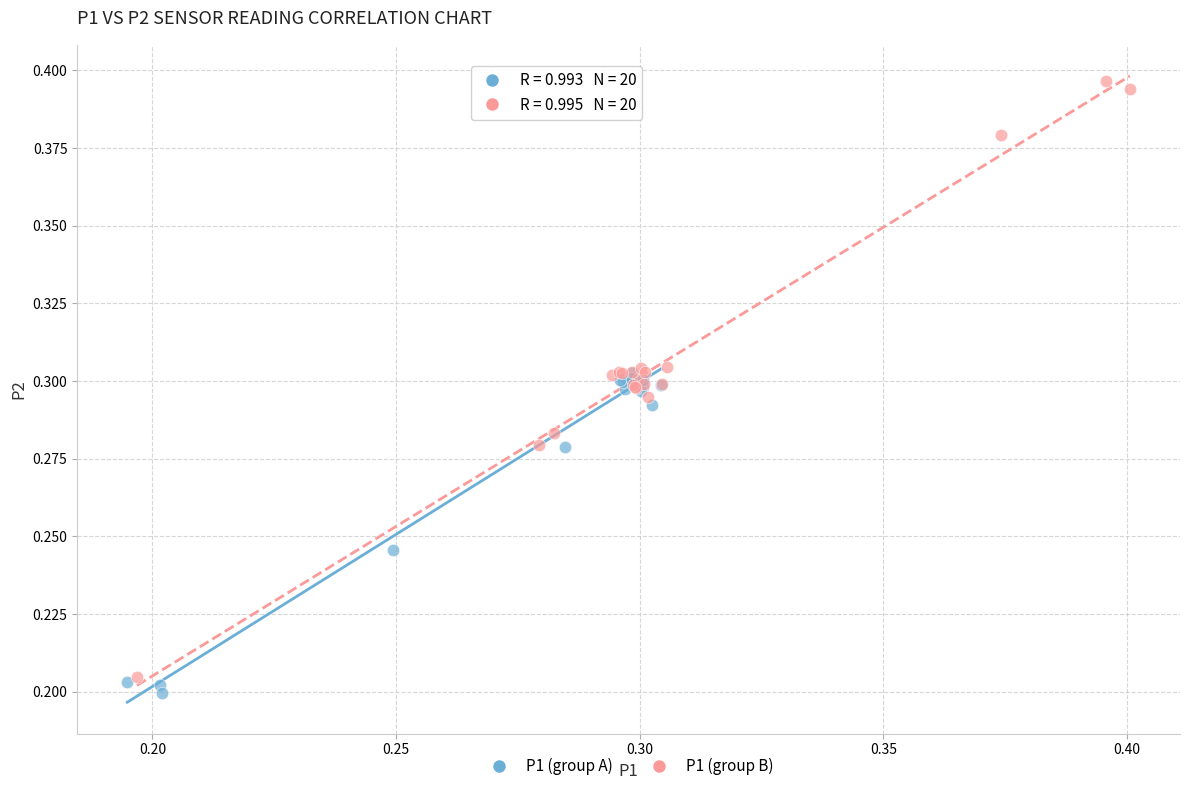

Which series contains the highest Y value?

P1 (group B)